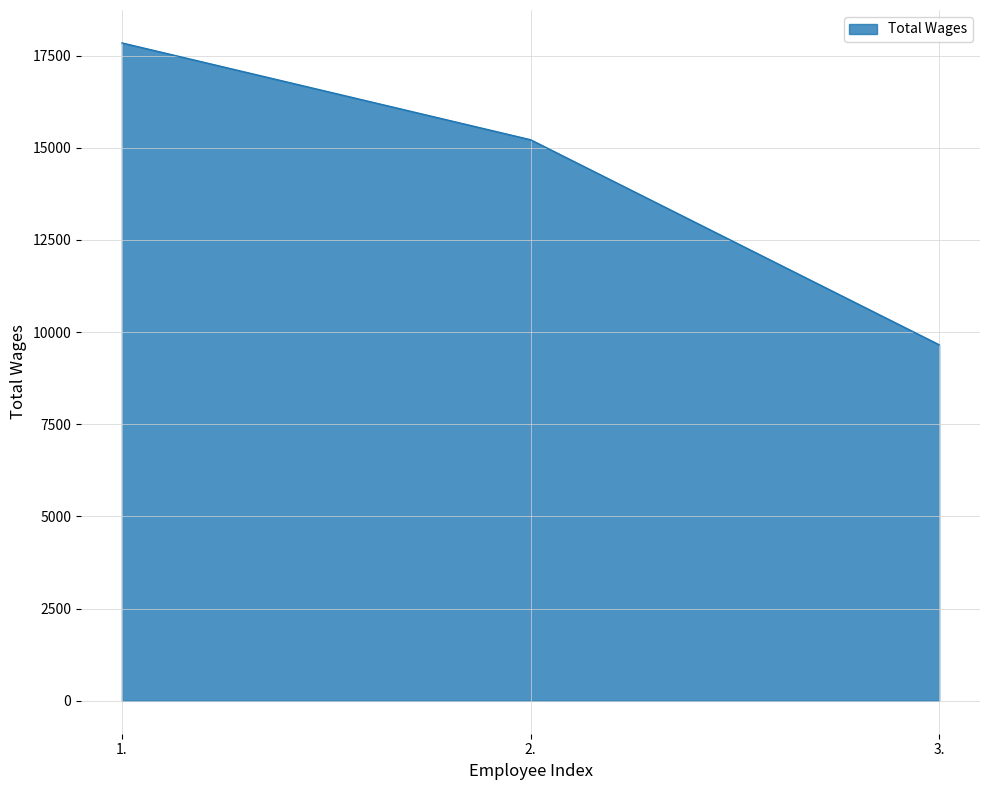

What is the smallest value displayed?

9657